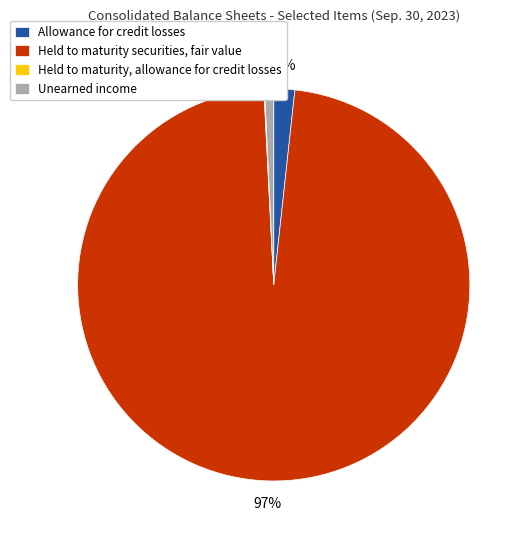

The Unearned income slice represents 1% of the pie. True or false?

True